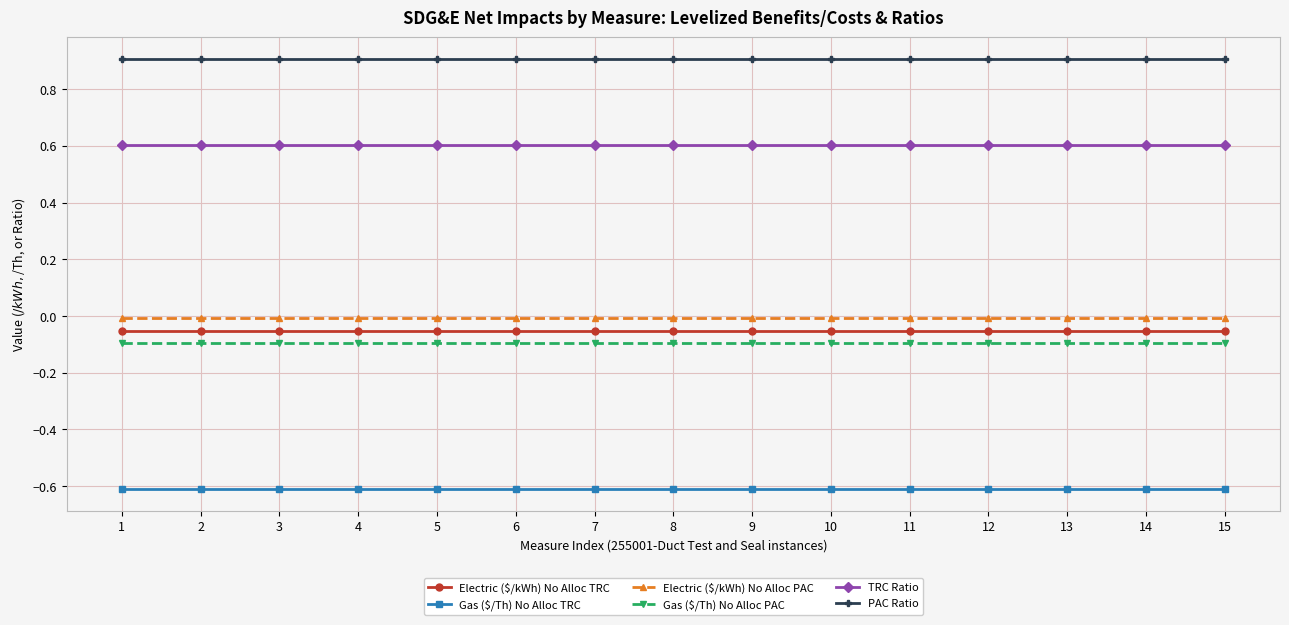

True or false: TRC Ratio and Gas ($/Th) No Alloc TRC cross at least once.

False